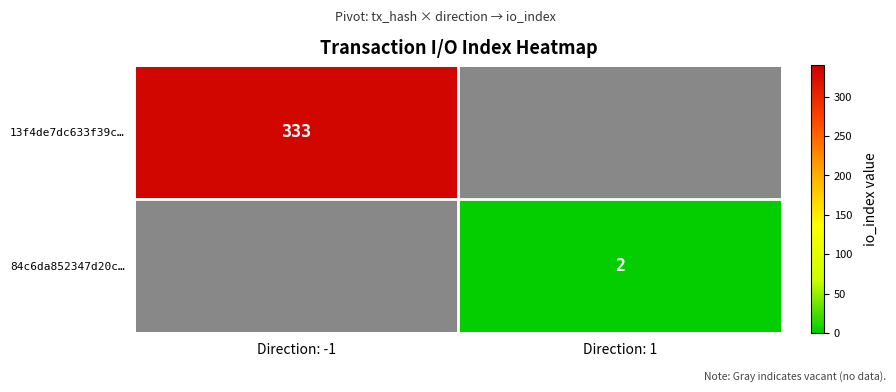

True or false: 13f4de7dc633f39c… has a value of 129 at Direction: -1.

False